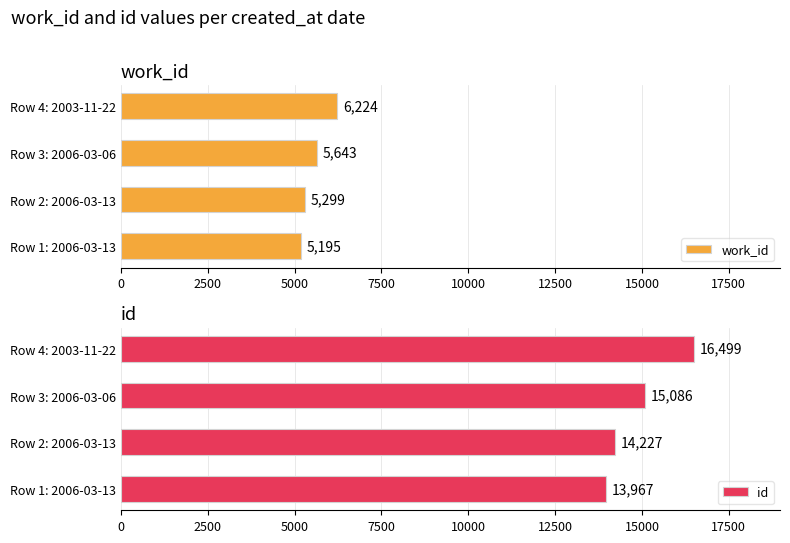

Count the work_id values in the range 5299 to 6224.

3